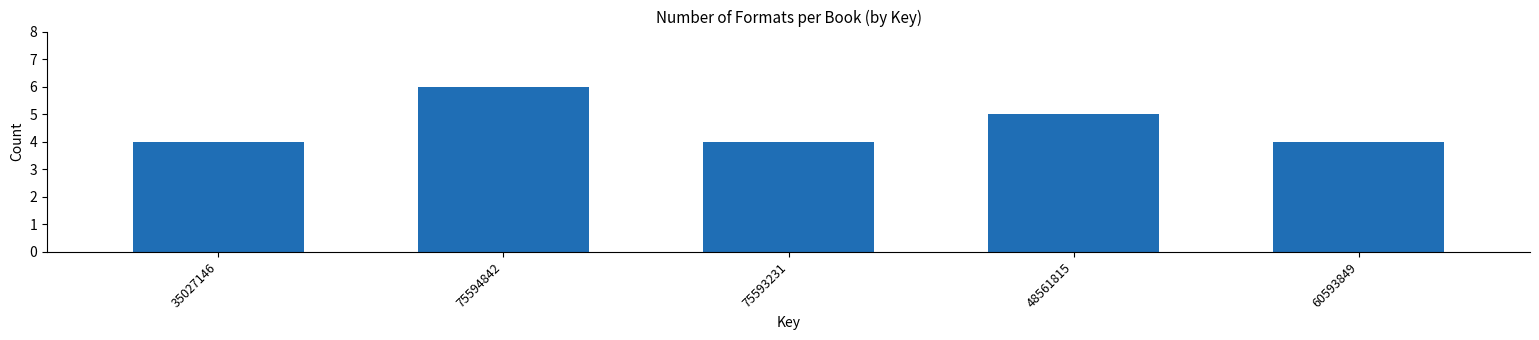

Reading left to right, transcribe all the data shown in this chart.

4	6	4	5	4